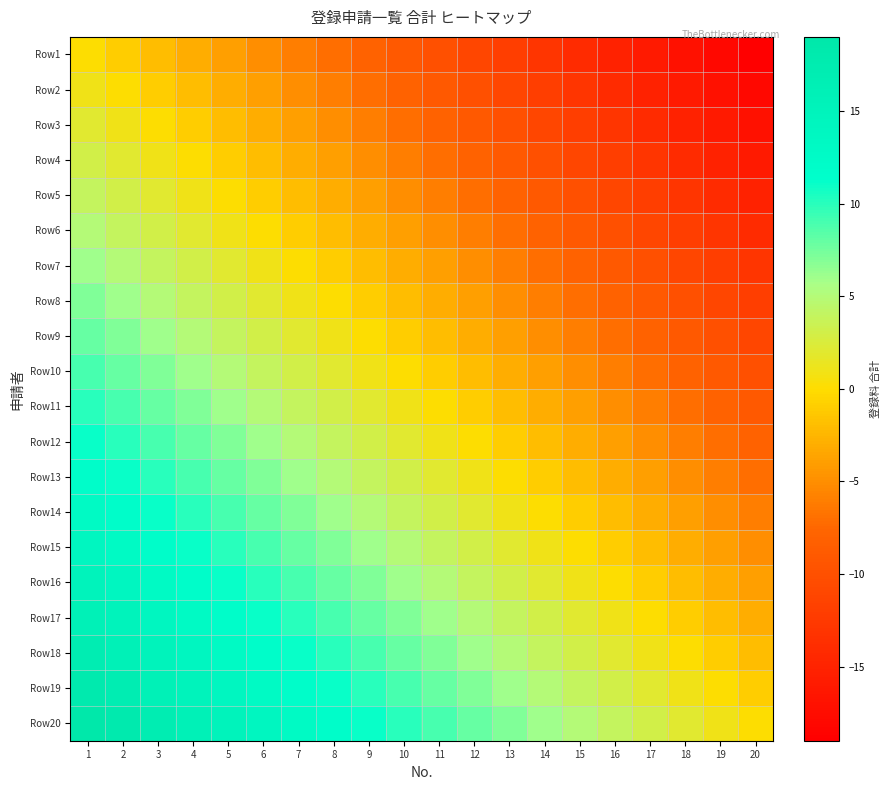

Reading right to left, what are all the values shown in this chart?

Row1: 20=-19	19=-18	18=-17	17=-16	16=-15	15=-14	14=-13	13=-12	12=-11	11=-10	10=-9	9=-8	8=-7	7=-6	6=-5	5=-4	4=-3	3=-2	2=-1	1=0
Row2: 20=-18	19=-17	18=-16	17=-15	16=-14	15=-13	14=-12	13=-11	12=-10	11=-9	10=-8	9=-7	8=-6	7=-5	6=-4	5=-3	4=-2	3=-1	2=0	1=1
Row3: 20=-17	19=-16	18=-15	17=-14	16=-13	15=-12	14=-11	13=-10	12=-9	11=-8	10=-7	9=-6	8=-5	7=-4	6=-3	5=-2	4=-1	3=0	2=1	1=2
Row4: 20=-16	19=-15	18=-14	17=-13	16=-12	15=-11	14=-10	13=-9	12=-8	11=-7	10=-6	9=-5	8=-4	7=-3	6=-2	5=-1	4=0	3=1	2=2	1=3
Row5: 20=-15	19=-14	18=-13	17=-12	16=-11	15=-10	14=-9	13=-8	12=-7	11=-6	10=-5	9=-4	8=-3	7=-2	6=-1	5=0	4=1	3=2	2=3	1=4
Row6: 20=-14	19=-13	18=-12	17=-11	16=-10	15=-9	14=-8	13=-7	12=-6	11=-5	10=-4	9=-3	8=-2	7=-1	6=0	5=1	4=2	3=3	2=4	1=5
Row7: 20=-13	19=-12	18=-11	17=-10	16=-9	15=-8	14=-7	13=-6	12=-5	11=-4	10=-3	9=-2	8=-1	7=0	6=1	5=2	4=3	3=4	2=5	1=6
Row8: 20=-12	19=-11	18=-10	17=-9	16=-8	15=-7	14=-6	13=-5	12=-4	11=-3	10=-2	9=-1	8=0	7=1	6=2	5=3	4=4	3=5	2=6	1=7
Row9: 20=-11	19=-10	18=-9	17=-8	16=-7	15=-6	14=-5	13=-4	12=-3	11=-2	10=-1	9=0	8=1	7=2	6=3	5=4	4=5	3=6	2=7	1=8
Row10: 20=-10	19=-9	18=-8	17=-7	16=-6	15=-5	14=-4	13=-3	12=-2	11=-1	10=0	9=1	8=2	7=3	6=4	5=5	4=6	3=7	2=8	1=9
Row11: 20=-9	19=-8	18=-7	17=-6	16=-5	15=-4	14=-3	13=-2	12=-1	11=0	10=1	9=2	8=3	7=4	6=5	5=6	4=7	3=8	2=9	1=10
Row12: 20=-8	19=-7	18=-6	17=-5	16=-4	15=-3	14=-2	13=-1	12=0	11=1	10=2	9=3	8=4	7=5	6=6	5=7	4=8	3=9	2=10	1=11
Row13: 20=-7	19=-6	18=-5	17=-4	16=-3	15=-2	14=-1	13=0	12=1	11=2	10=3	9=4	8=5	7=6	6=7	5=8	4=9	3=10	2=11	1=12
Row14: 20=-6	19=-5	18=-4	17=-3	16=-2	15=-1	14=0	13=1	12=2	11=3	10=4	9=5	8=6	7=7	6=8	5=9	4=10	3=11	2=12	1=13
Row15: 20=-5	19=-4	18=-3	17=-2	16=-1	15=0	14=1	13=2	12=3	11=4	10=5	9=6	8=7	7=8	6=9	5=10	4=11	3=12	2=13	1=14
Row16: 20=-4	19=-3	18=-2	17=-1	16=0	15=1	14=2	13=3	12=4	11=5	10=6	9=7	8=8	7=9	6=10	5=11	4=12	3=13	2=14	1=15
Row17: 20=-3	19=-2	18=-1	17=0	16=1	15=2	14=3	13=4	12=5	11=6	10=7	9=8	8=9	7=10	6=11	5=12	4=13	3=14	2=15	1=16
Row18: 20=-2	19=-1	18=0	17=1	16=2	15=3	14=4	13=5	12=6	11=7	10=8	9=9	8=10	7=11	6=12	5=13	4=14	3=15	2=16	1=17
Row19: 20=-1	19=0	18=1	17=2	16=3	15=4	14=5	13=6	12=7	11=8	10=9	9=10	8=11	7=12	6=13	5=14	4=15	3=16	2=17	1=18
Row20: 20=0	19=1	18=2	17=3	16=4	15=5	14=6	13=7	12=8	11=9	10=10	9=11	8=12	7=13	6=14	5=15	4=16	3=17	2=18	1=19